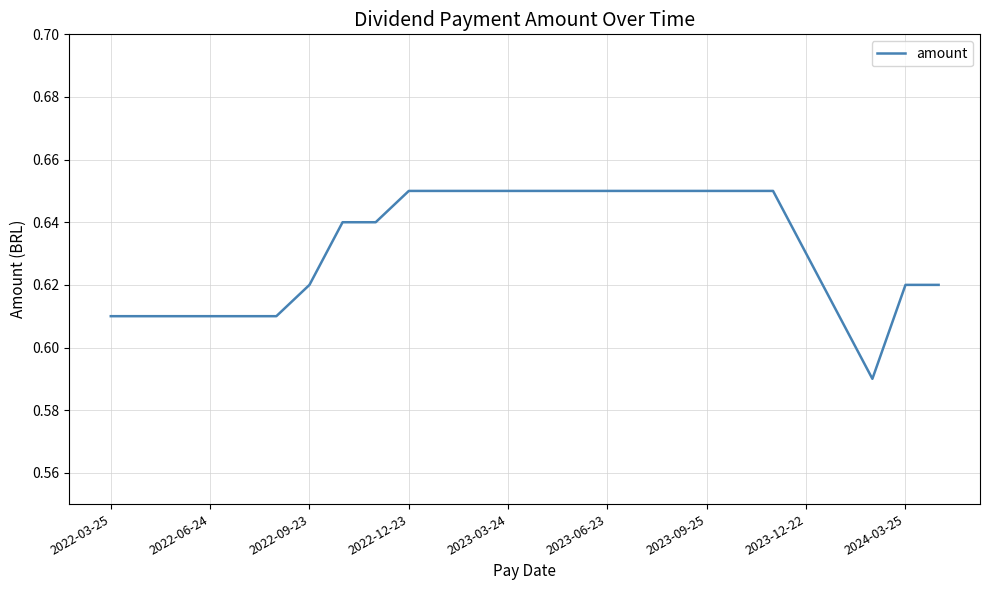

Reading left to right, what are all the values shown in this chart?

0.6	0.6	0.6	0.6	0.6	0.6	0.6	0.6	0.6	0.7	0.7	0.7	0.7	0.7	0.7	0.7	0.7	0.7	0.7	0.7	0.7	0.6	0.6	0.6	0.6	0.6